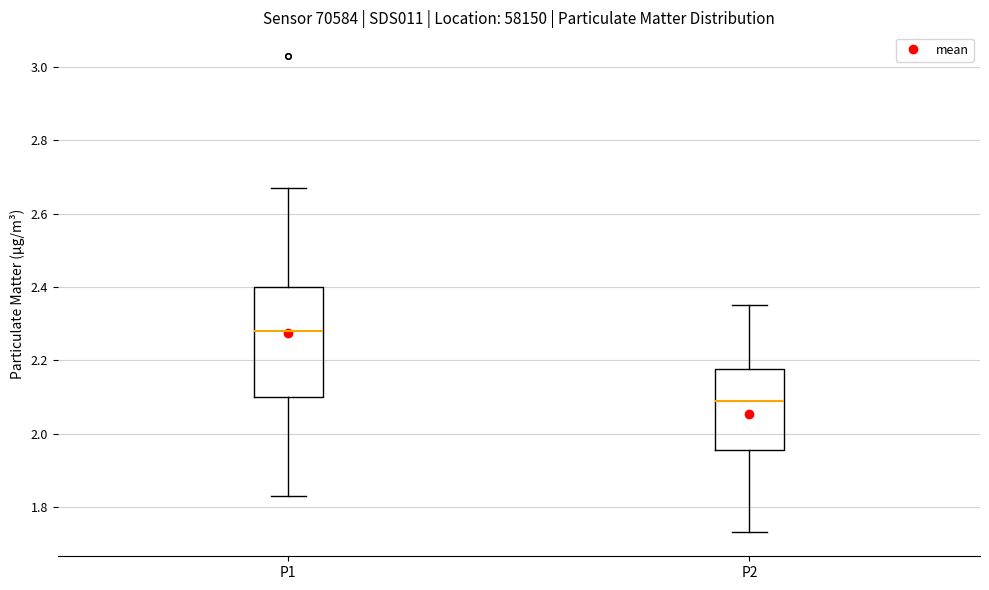

Reading left to right, transcribe this box plot: for each box, give where its median line is, the range the box spans, and where its two whiskers end, as read against the y-axis. The values are not printed on the chart, so give them approximately, as read against the axis.

P1: median 2.28, box 2.10 to 2.40, whiskers 1.84 to 2.68
P2: median 2.10, box 1.96 to 2.18, whiskers 1.74 to 2.36